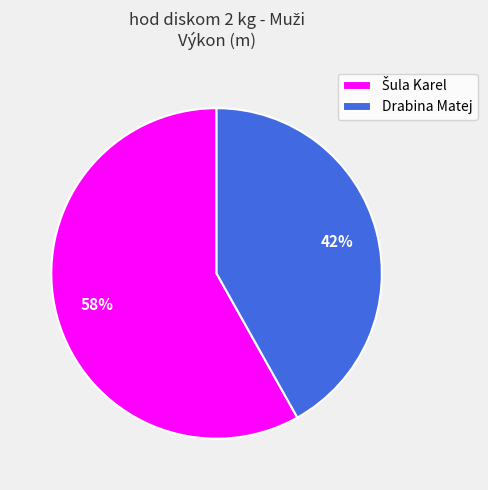

The Drabina Matej slice represents 32% of the pie. True or false?

False